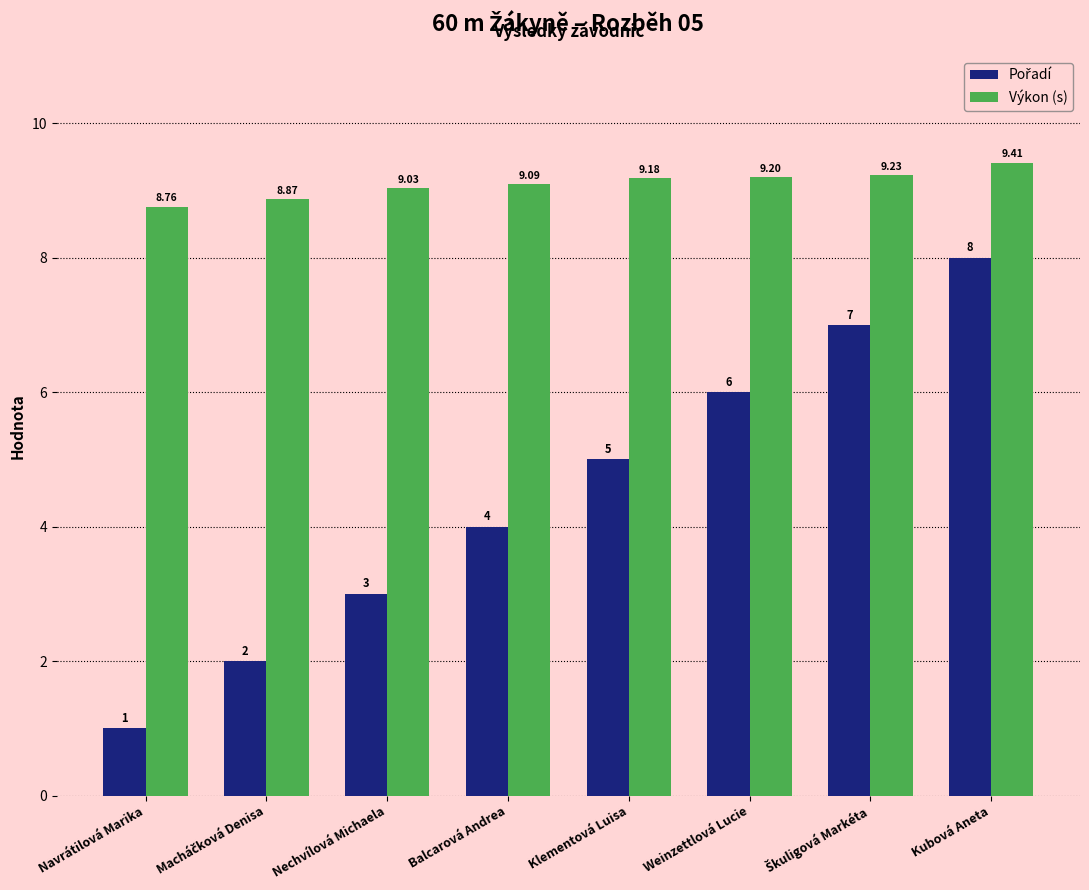

At which category does the chart reach its peak across all series?

Kubová Aneta